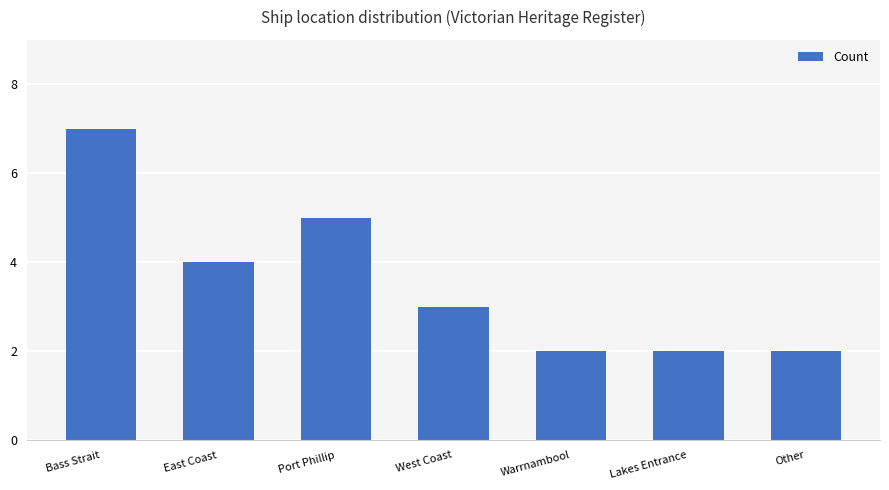

What is the greatest value displayed?

7